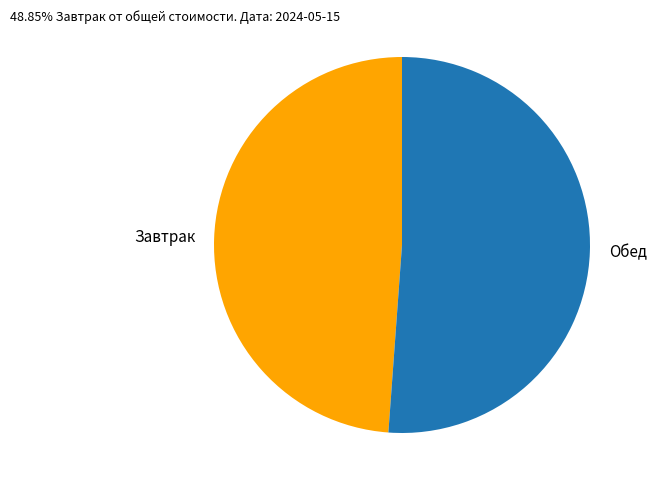

Between Обед and Завтрак, which is larger?

Обед